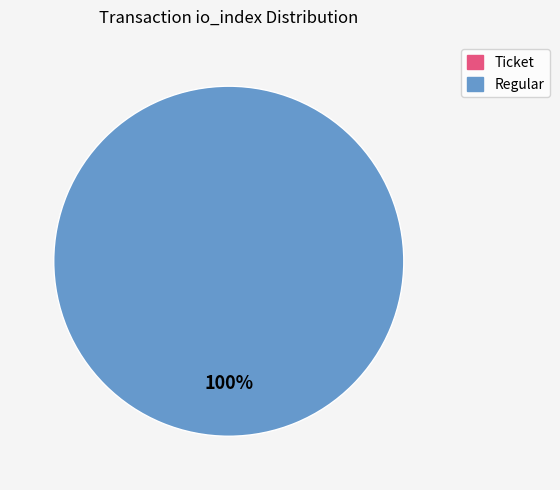

Rank the categories by value from lowest to highest.

Ticket, Regular